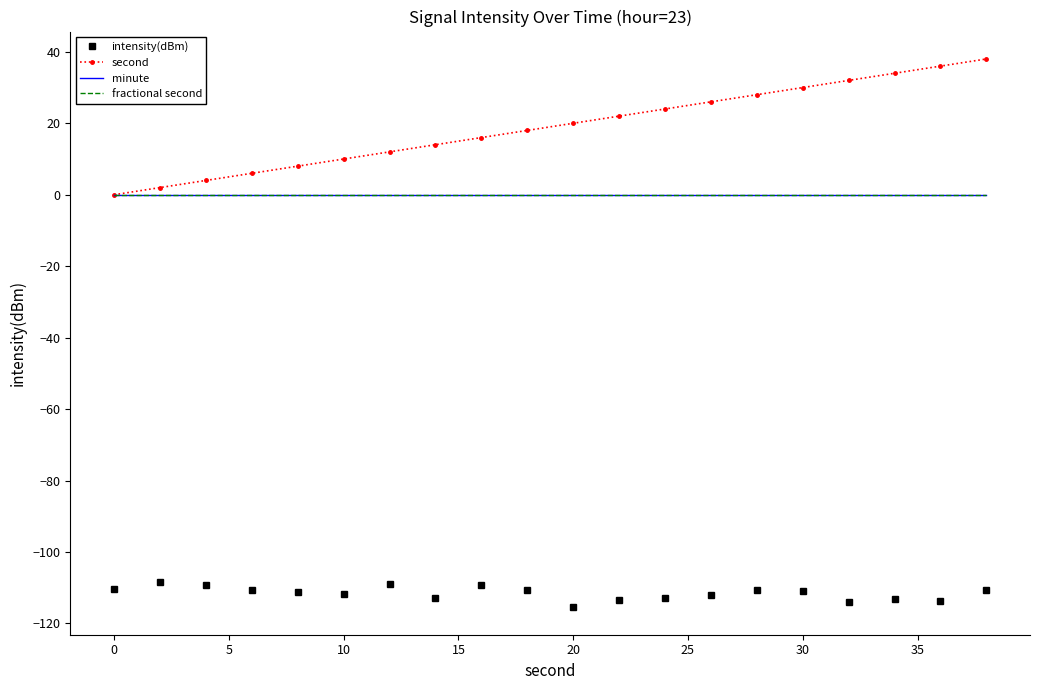

True or false: minute and intensity(dBm) cross at least once.

False